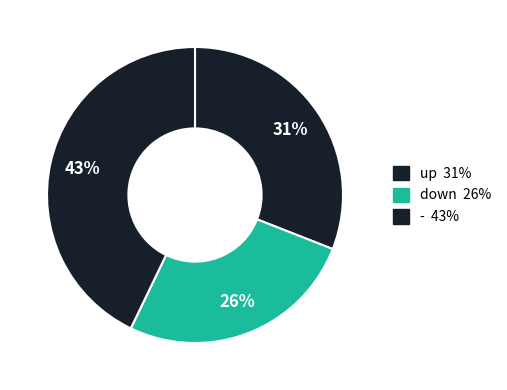

Does any single category account for the majority?

No